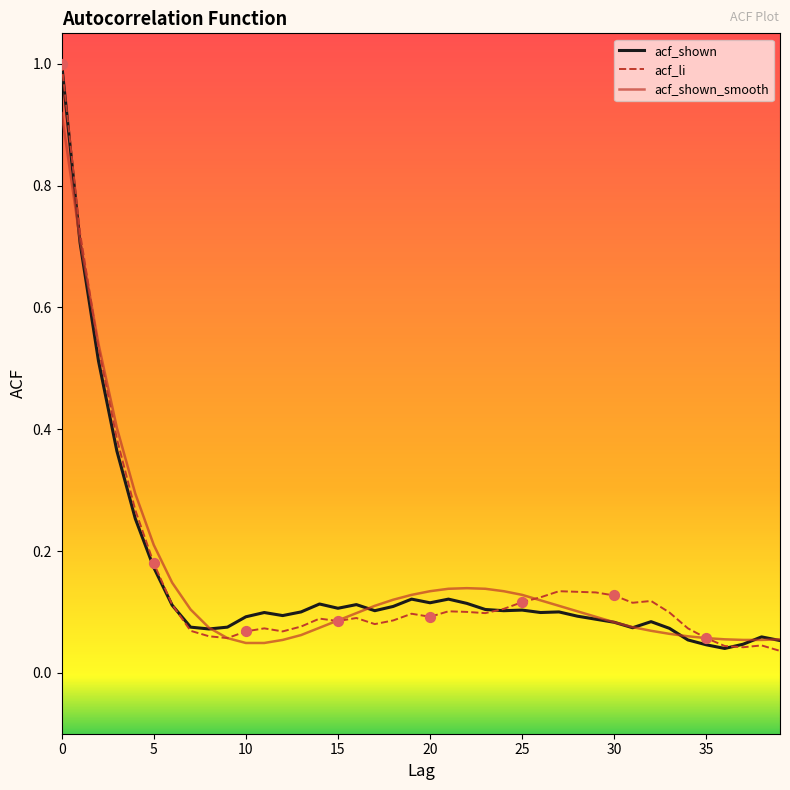

What is the greatest value displayed?

1.0